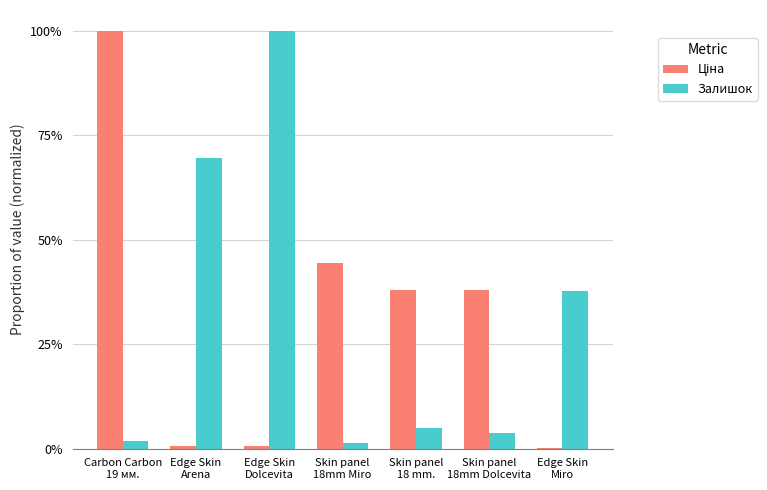

Does the chart contain stacked bars?

No